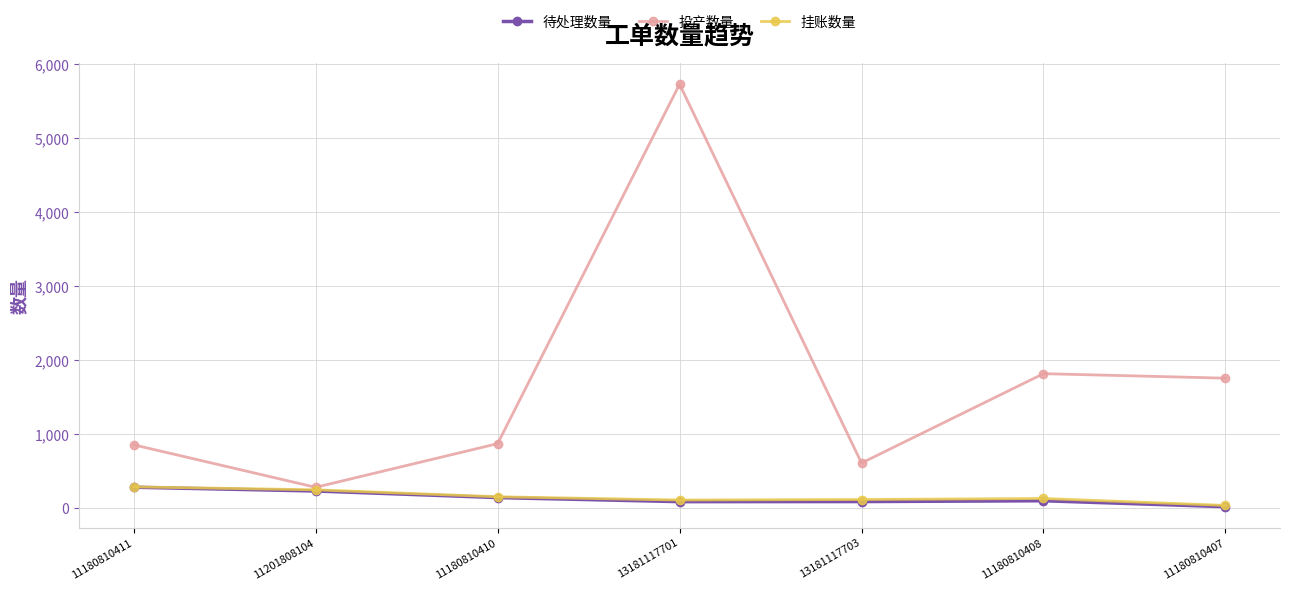

At how many categories does at least one series exceed 4347?

1